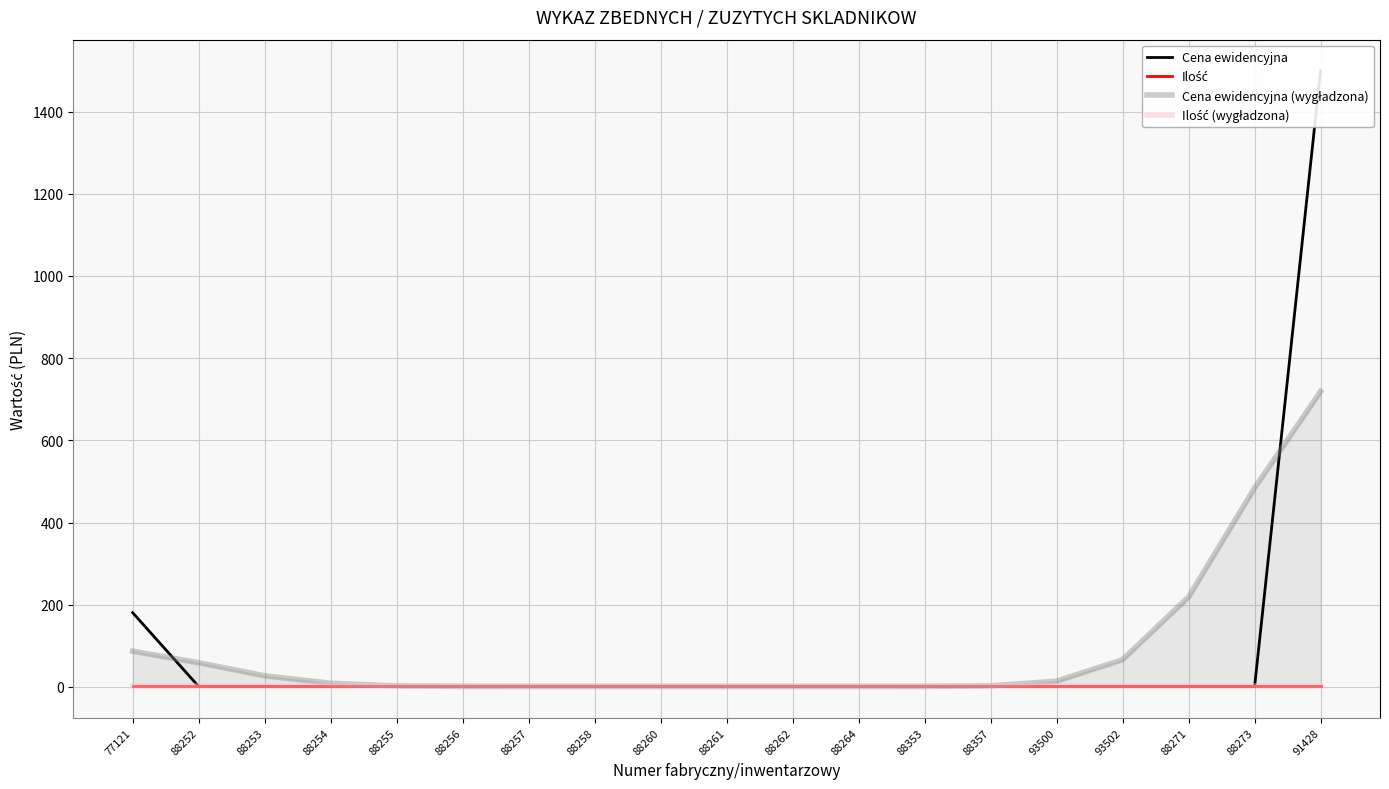

Reading left to right, what are all the values shown in this chart?

Cena ewidencyjna: 180.6	1.0	1.0	1.0	1.0	1.0	1.0	1.0	1.0	1.0	1.0	1.0	1.0	1.0	1.0	1.0	1.0	1.0	1500.0
Ilość: 1.0	1.0	1.0	1.0	1.0	1.0	1.0	1.0	1.0	1.0	1.0	1.0	1.0	1.0	1.0	1.0	1.0	1.0	1.0
Cena ewidencyjna (wygładzona): 87.0	58.9	27.1	8.8	2.5	1.2	1.0	1.0	1.0	1.0	1.0	1.0	1.1	2.7	13.9	66.3	218.9	484.1	718.9
Ilość (wygładzona): 1.0	1.0	1.0	1.0	1.0	1.0	1.0	1.0	1.0	1.0	1.0	1.0	1.0	1.0	1.0	1.0	1.0	1.0	1.0